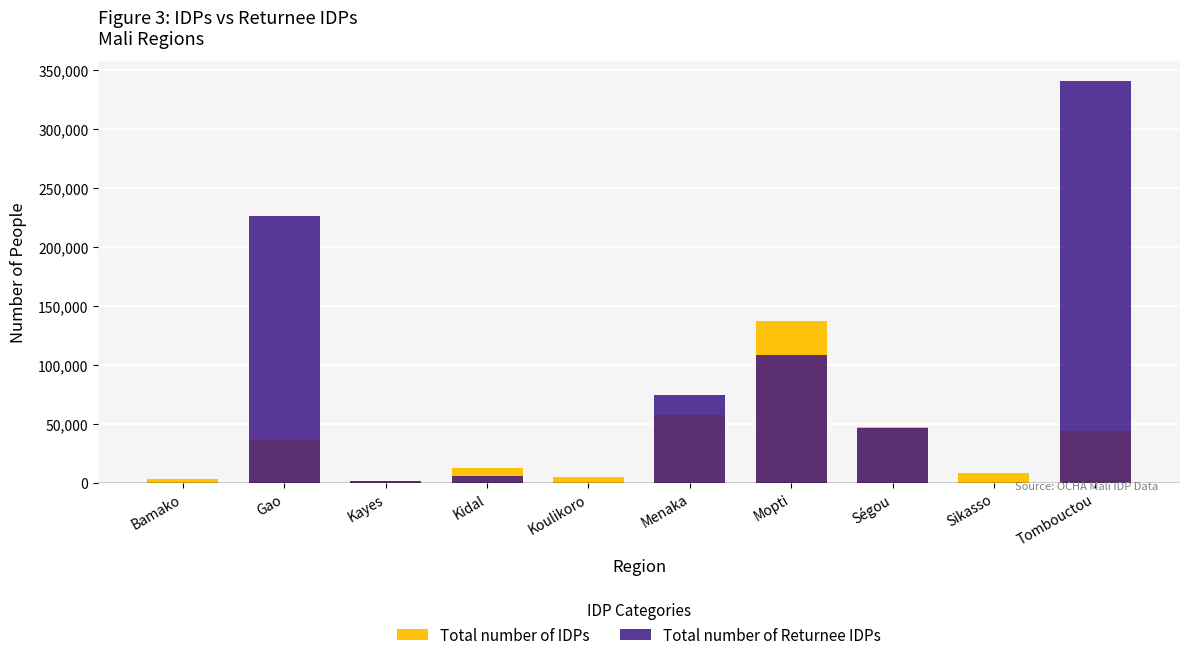

What is the label of the 8th bar from the right?

Kayes